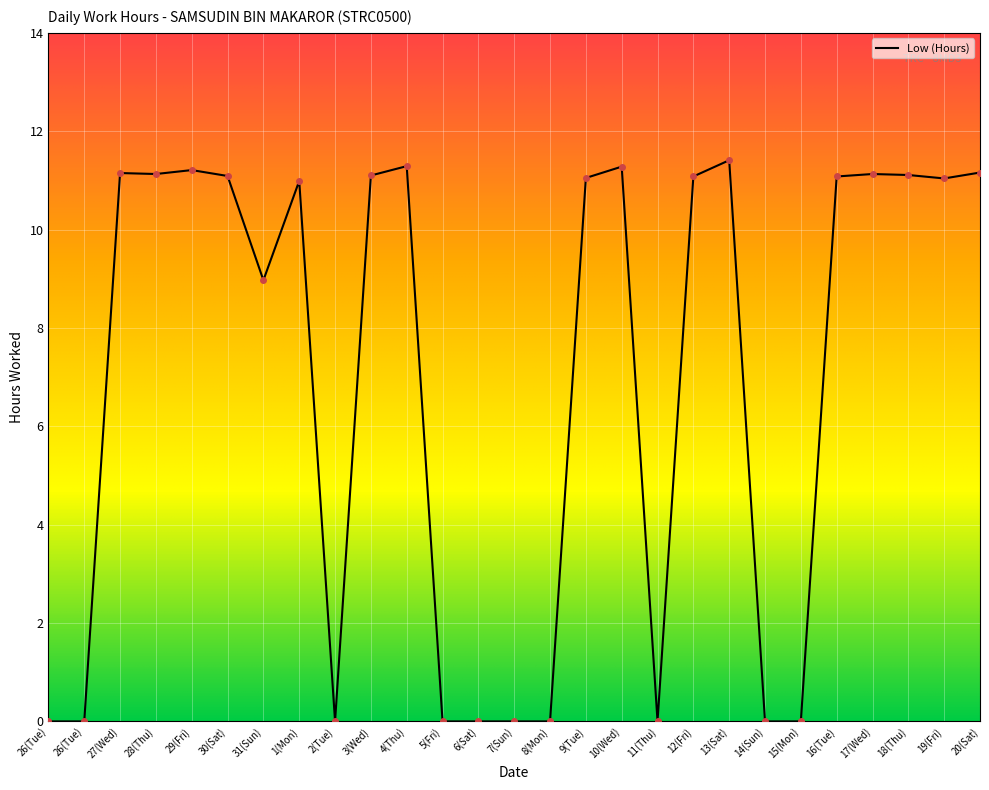

Does the chart display data point markers on the line(s)?

No